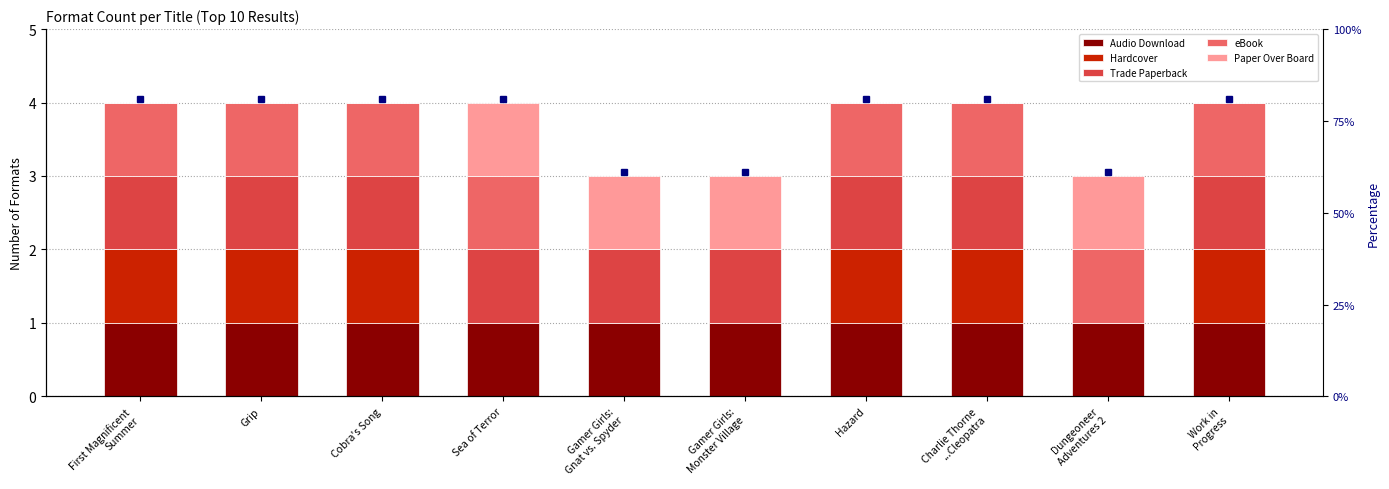

Count the Hardcover values in the range 0 to 1.

10